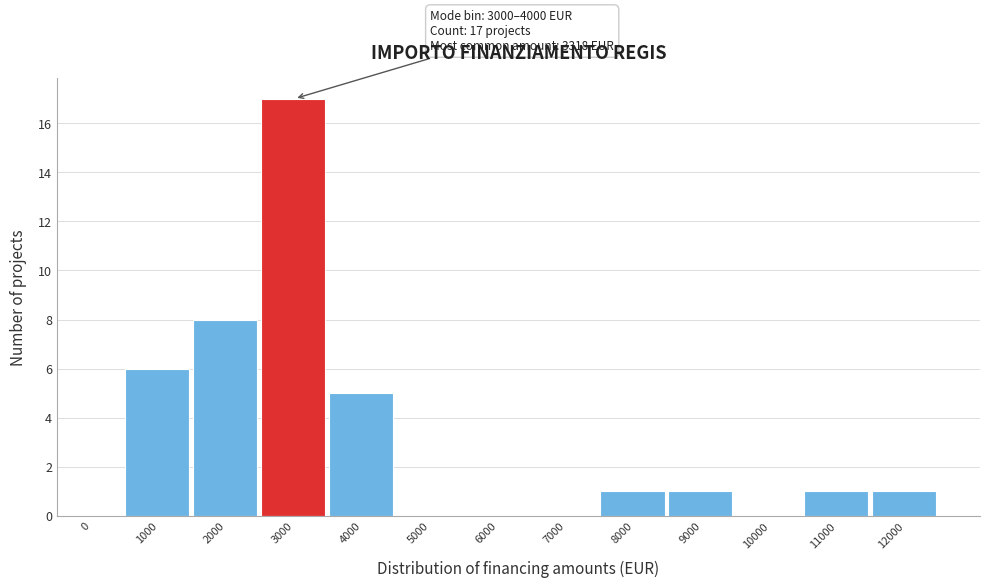

Reading left to right, extract all data points from this chart.

0=0	1000=6	2000=8	3000=17	4000=5	5000=0	6000=0	7000=0	8000=1	9000=1	10000=0	11000=1	12000=1